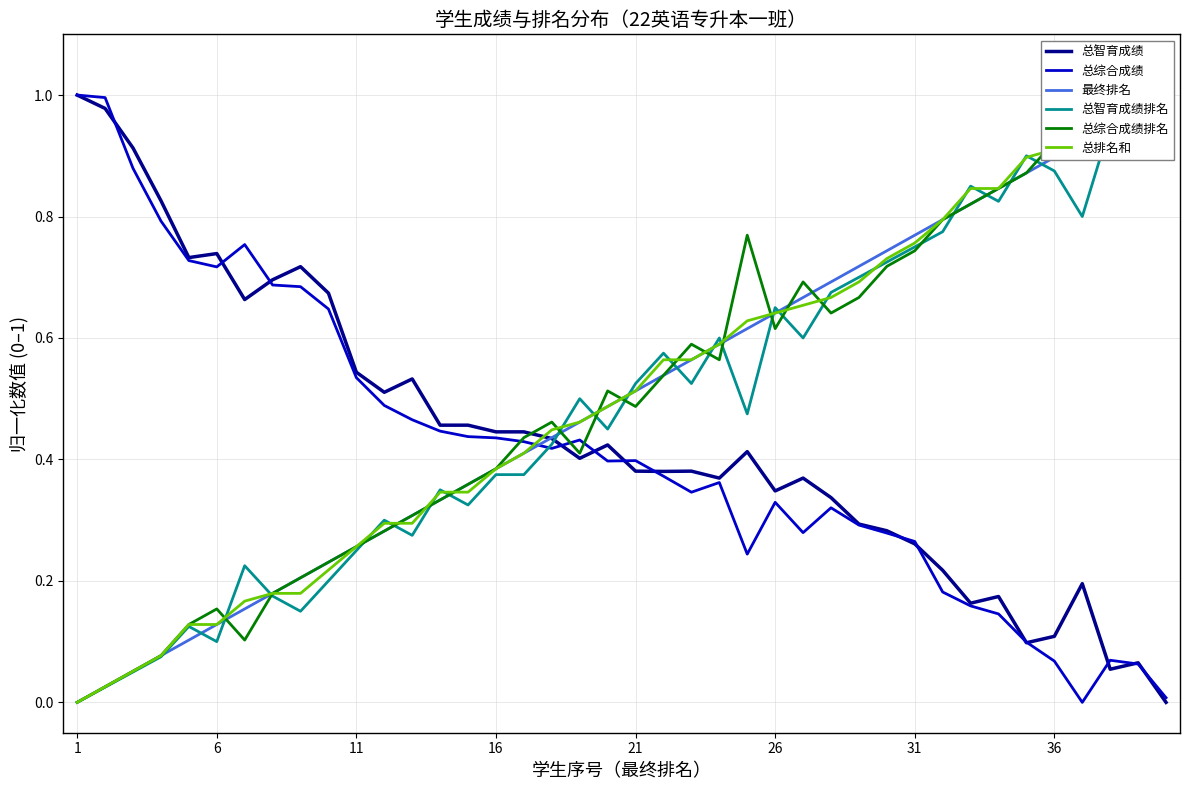

True or false: 最终排名 has more than 2 interior local peaks.

False